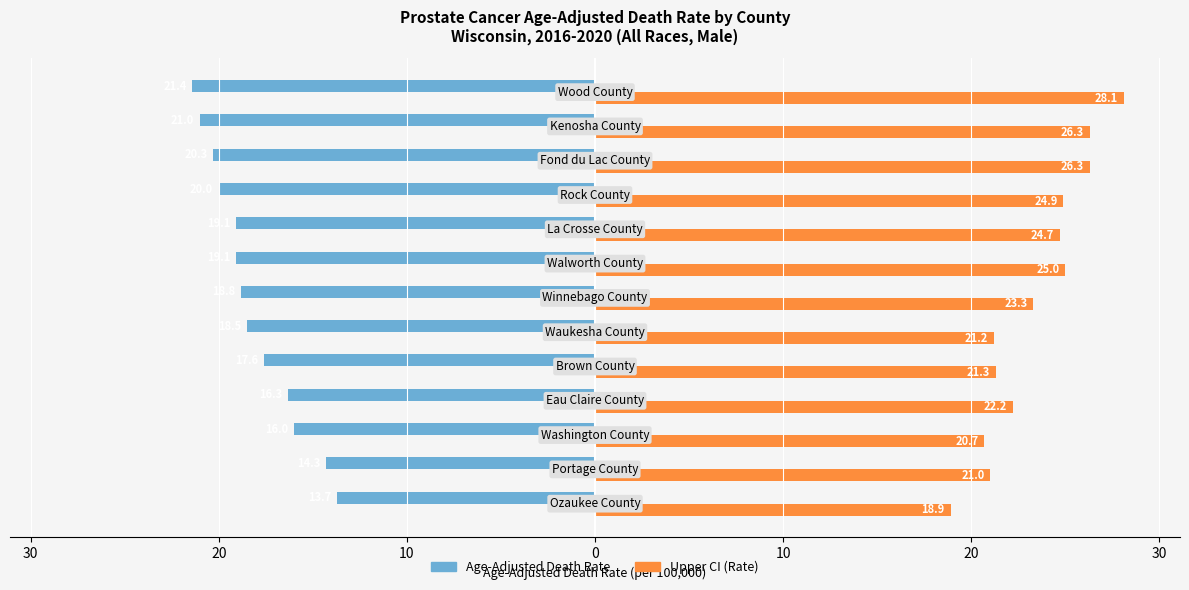

What are all the series names shown in the legend?

Age-Adjusted Death Rate, Upper CI (Rate)